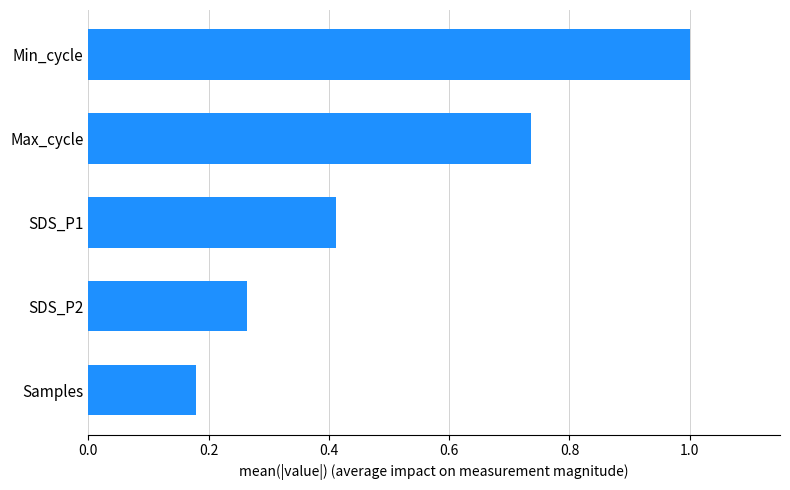

Rank the categories by value from lowest to highest.

Samples, SDS_P2, SDS_P1, Max_cycle, Min_cycle